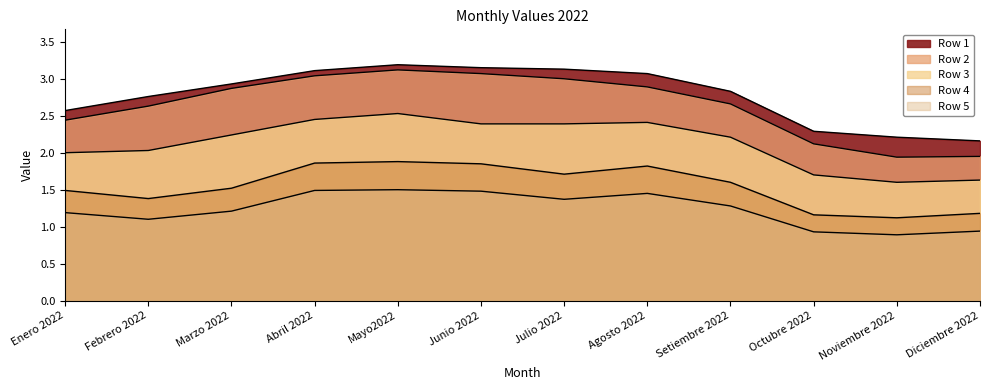

In Row 5, how many points are lower than both neighbors (excluding endpoints)?

3